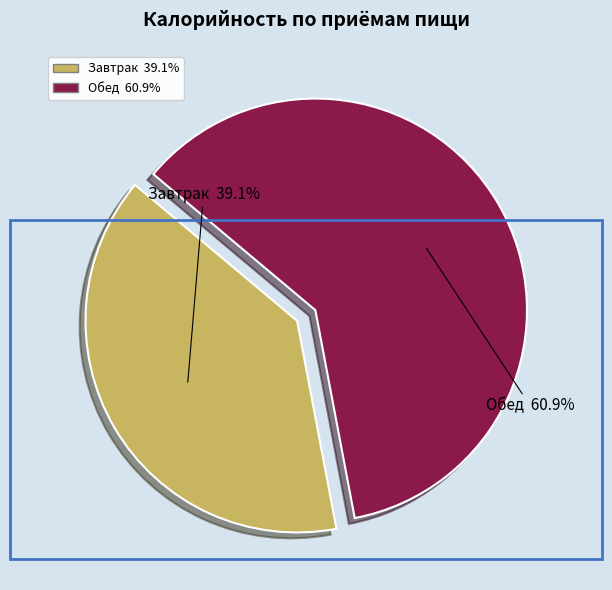

Do Обед and Завтрак together represent more than half of the pie?

Yes